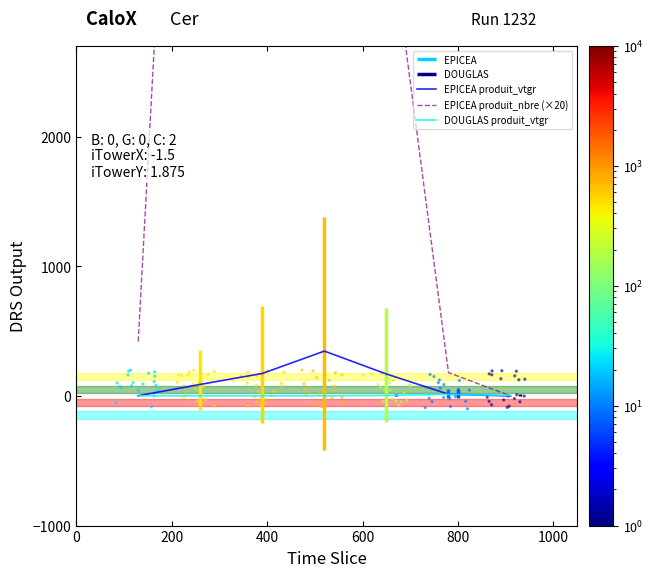

What is the total value across all series at 600?

13865.6